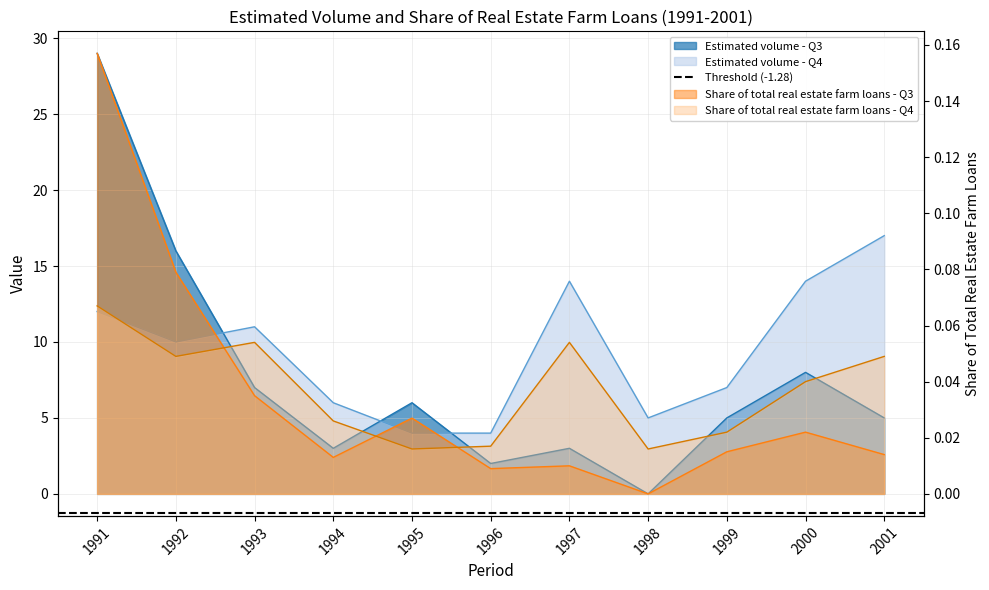

Reading left to right, list all the values displayed in this chart.

Estimated volume - Q3: 1991=29.0	1992=16.0	1993=7.0	1994=3.0	1995=6.0	1996=2.0	1997=3.0	1998=-0.0	1999=5.0	2000=8.0	2001=5.0
Estimated volume - Q4: 1991=12.0	1992=10.0	1993=11.0	1994=6.0	1995=4.0	1996=4.0	1997=14.0	1998=5.0	1999=7.0	2000=14.0	2001=17.0
Share of total real estate farm loans - Q3: 1991=0.2	1992=0.1	1993=0.0	1994=0.0	1995=0.0	1996=0.0	1997=0.0	1998=-0.0	1999=0.0	2000=0.0	2001=0.0
Share of total real estate farm loans - Q4: 1991=0.1	1992=0.0	1993=0.1	1994=0.0	1995=0.0	1996=0.0	1997=0.1	1998=0.0	1999=0.0	2000=0.0	2001=0.0